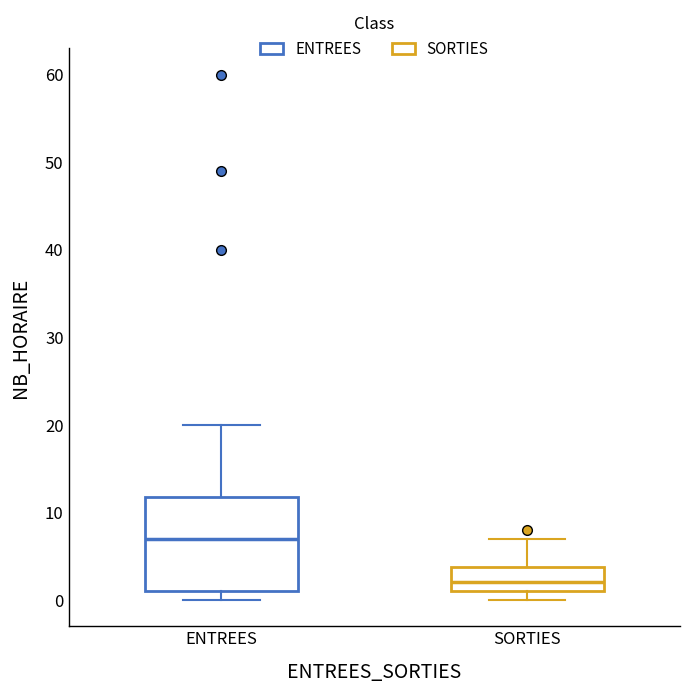

Reading left to right, read every box against the y-axis: the position of its median line, the range the box covers, and the ends of its whiskers. The values are not printed on the chart, so give them approximately, as read against the axis.

ENTREES: median 7, box 1 to 12, whiskers 0 to 20
SORTIES: median 2, box 1 to 4, whiskers 0 to 7